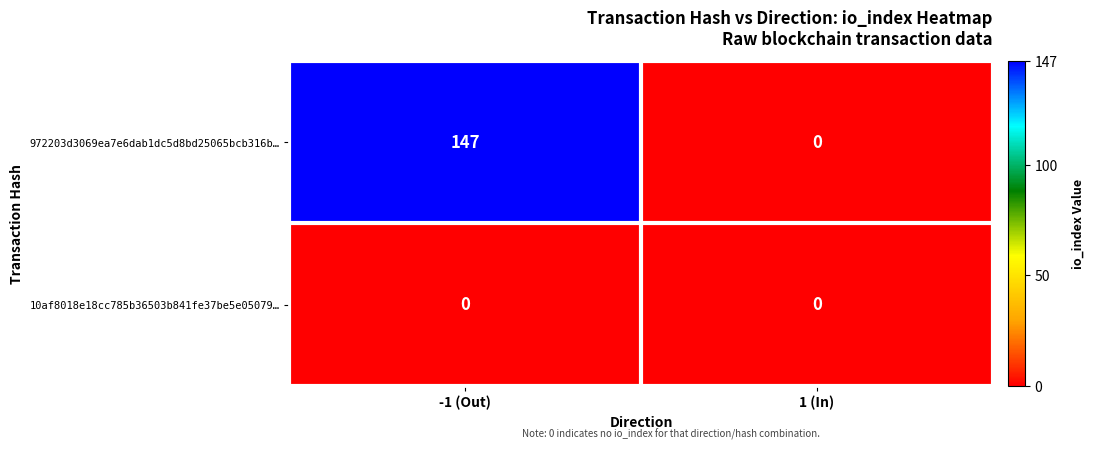

Is it true that 972203d3069ea7e6dab1dc5d8bd25065bcb316b… equals -96 at 1 (In)?

False